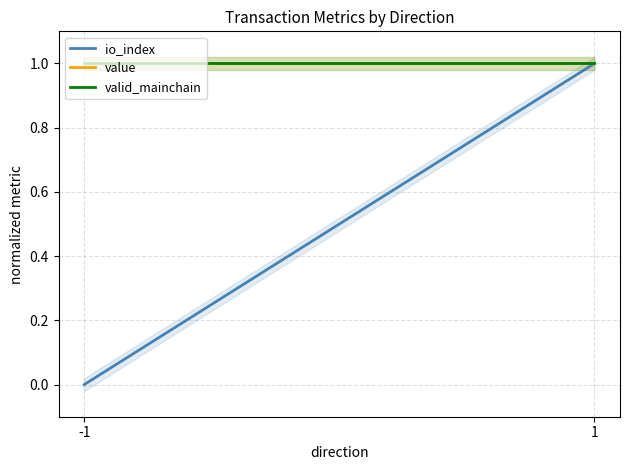

The value of io_index at -1 is 0. True or false?

False